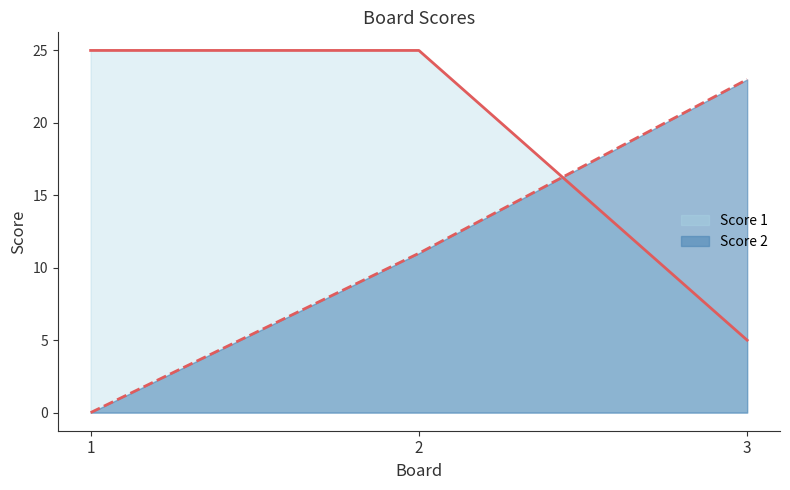

How many lines are shown in the chart?

2